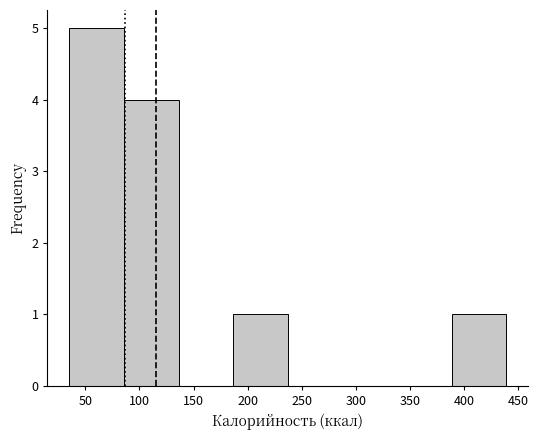

Reading left to right, transcribe this chart: for each bar, give the range it covers on the x-axis and its height. Neither the bar edges nor the heights are printed on the chart, so give them approximately, as read against the axes.

35 to 85: 5
85 to 135: 4
135 to 185: 0
185 to 235: 1
235 to 290: 0
290 to 340: 0
340 to 390: 0
390 to 440: 1